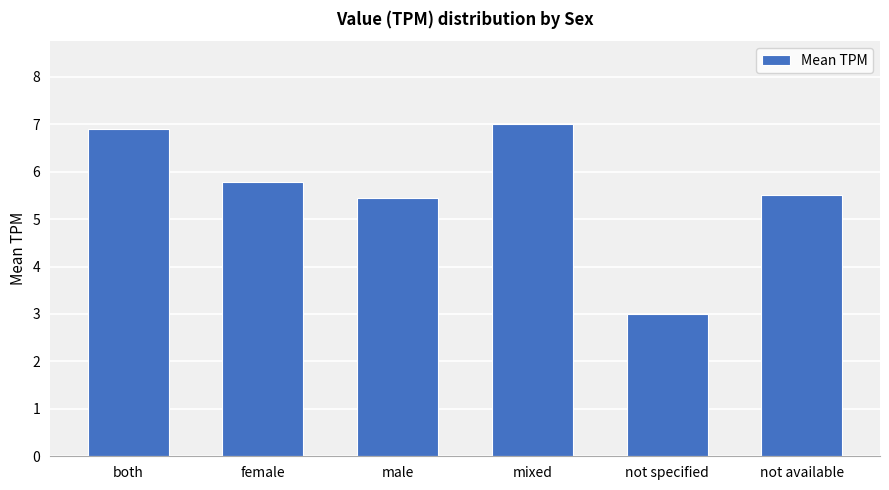

What is the greatest value displayed?

7.0